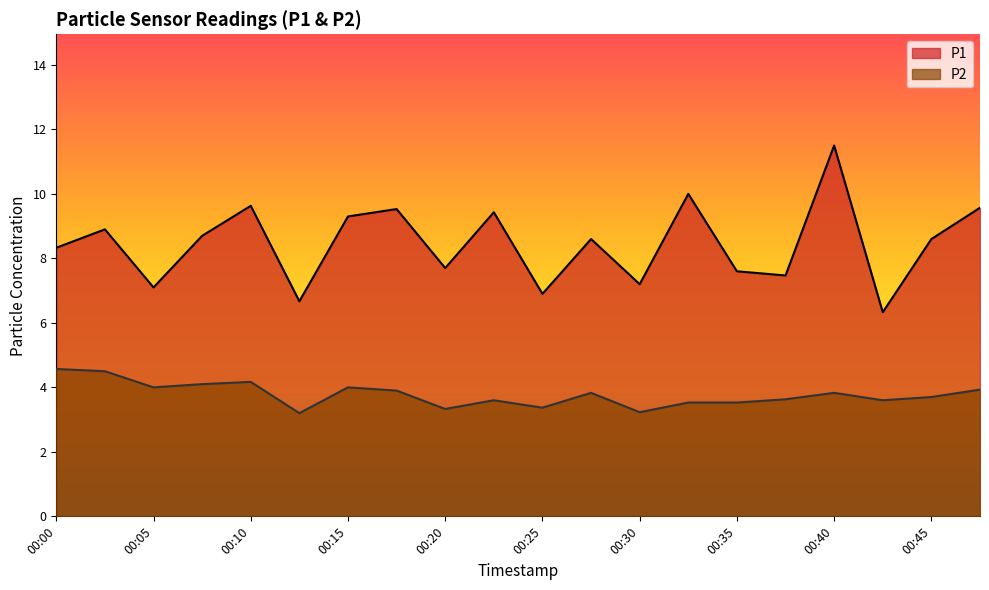

How many lines are shown in the chart?

2